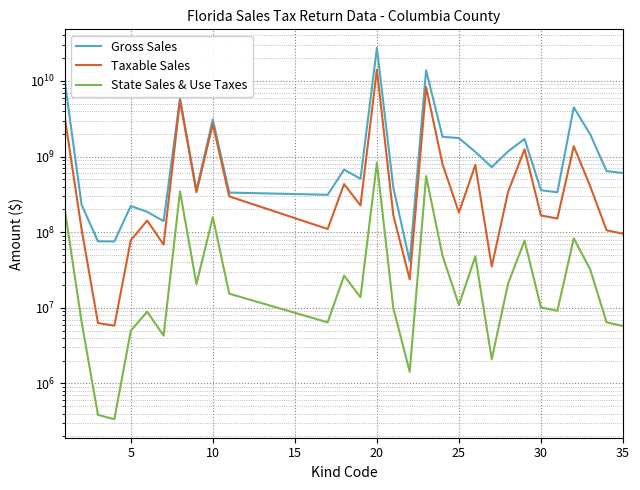

Rank the series by their average value, from highest to lowest.

Gross Sales, Taxable Sales, State Sales & Use Taxes